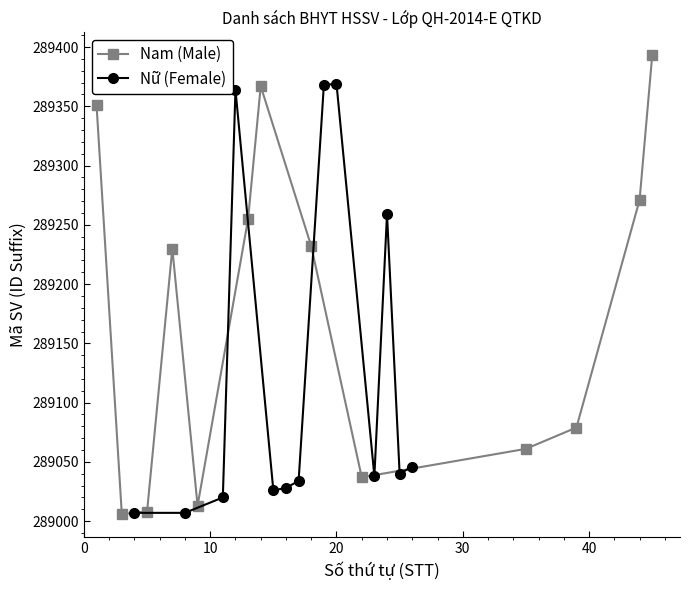

True or false: Nam (Male) has more than 1 points higher than both neighbors.

True